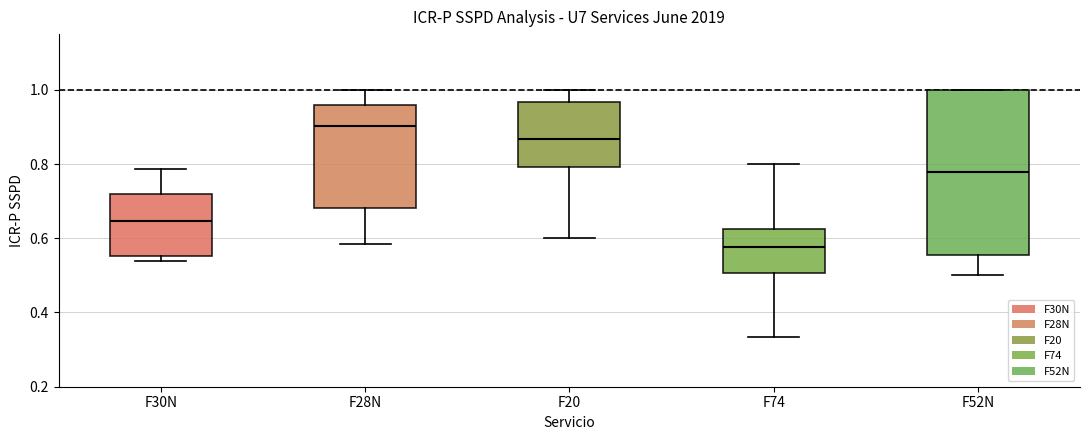

Reading left to right, read every box against the y-axis: the position of its median line, the range the box covers, and the ends of its whiskers. The values are not printed on the chart, so give them approximately, as read against the axis.

F30N: median 0.64, box 0.56 to 0.72, whiskers 0.54 to 0.78
F28N: median 0.90, box 0.68 to 0.96, whiskers 0.58 to 1.00
F20: median 0.86, box 0.80 to 0.96, whiskers 0.60 to 1.00
F74: median 0.58, box 0.50 to 0.62, whiskers 0.34 to 0.80
F52N: median 0.78, box 0.56 to 1.00, whiskers 0.50 to 1.00